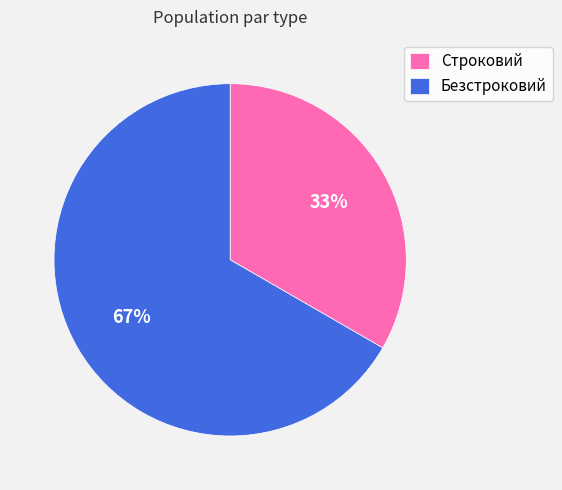

To the nearest percent, what percentage of the pie is Строковий?

33%